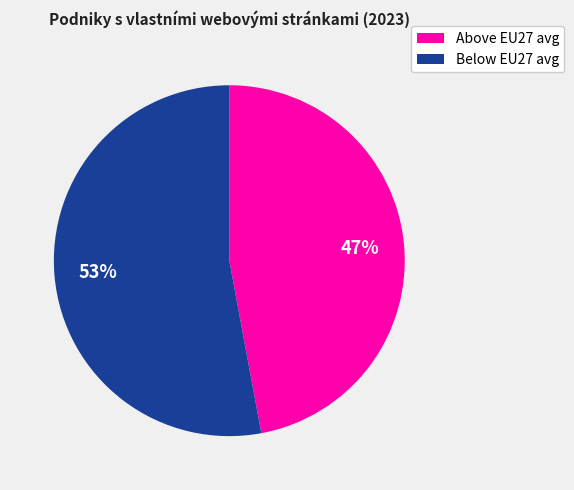

Is there a majority slice in this chart?

Yes